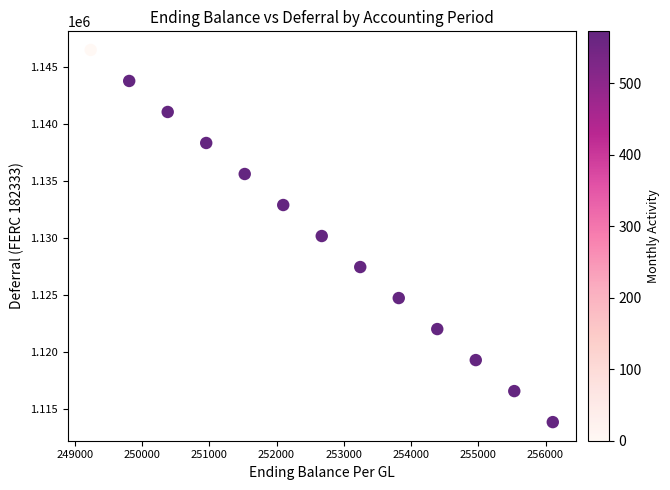

What is the range of Y values (max minus min)?

32719.4